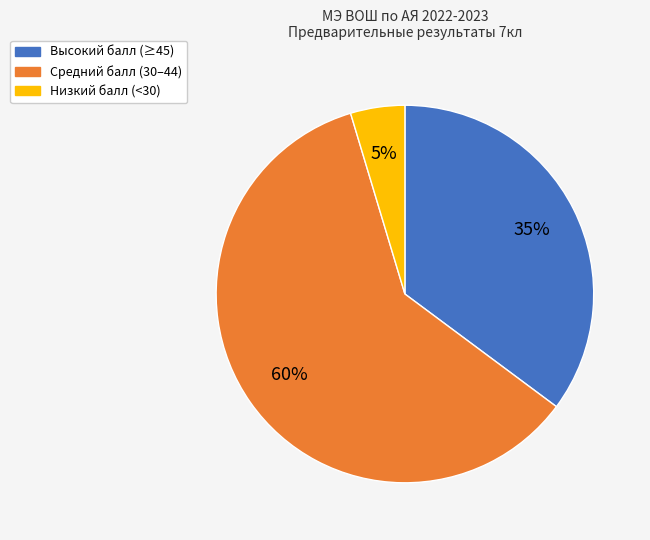

Is there any slice that represents more than half of the pie?

Yes